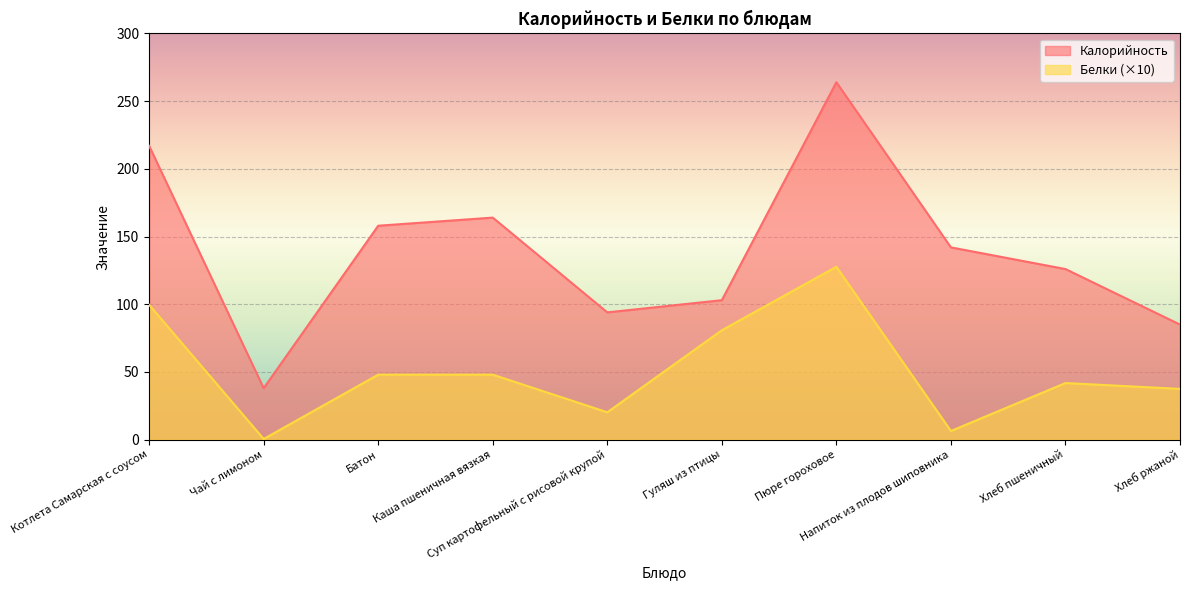

What are all the series names shown in the legend?

Калорийность, Белки (×10)